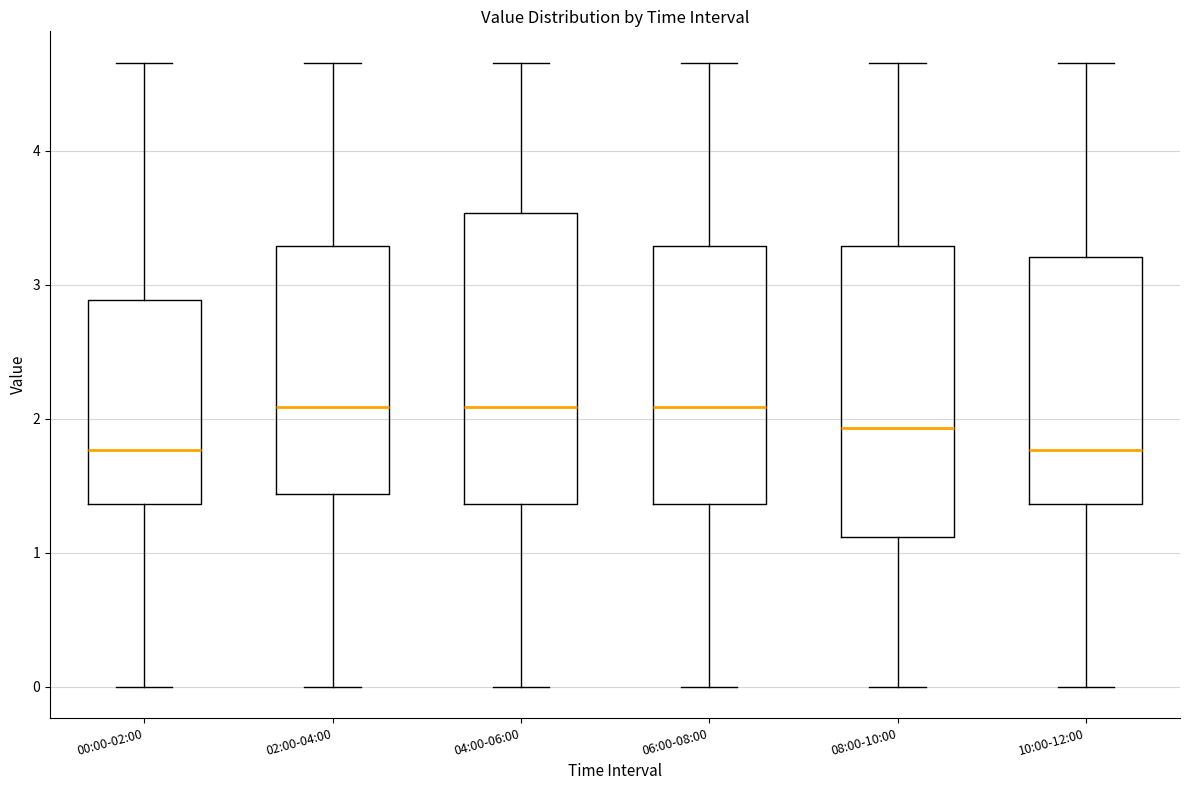

Reading left to right, transcribe this box plot: for each box, give where its median line is, the range the box spans, and where its two whiskers end, as read against the y-axis. The values are not printed on the chart, so give them approximately, as read against the axis.

00:00-02:00: median 1.8, box 1.4 to 2.9, whiskers 0.0 to 4.7
02:00-04:00: median 2.1, box 1.4 to 3.3, whiskers 0.0 to 4.7
04:00-06:00: median 2.1, box 1.4 to 3.5, whiskers 0.0 to 4.7
06:00-08:00: median 2.1, box 1.4 to 3.3, whiskers 0.0 to 4.7
08:00-10:00: median 1.9, box 1.1 to 3.3, whiskers 0.0 to 4.7
10:00-12:00: median 1.8, box 1.4 to 3.2, whiskers 0.0 to 4.7